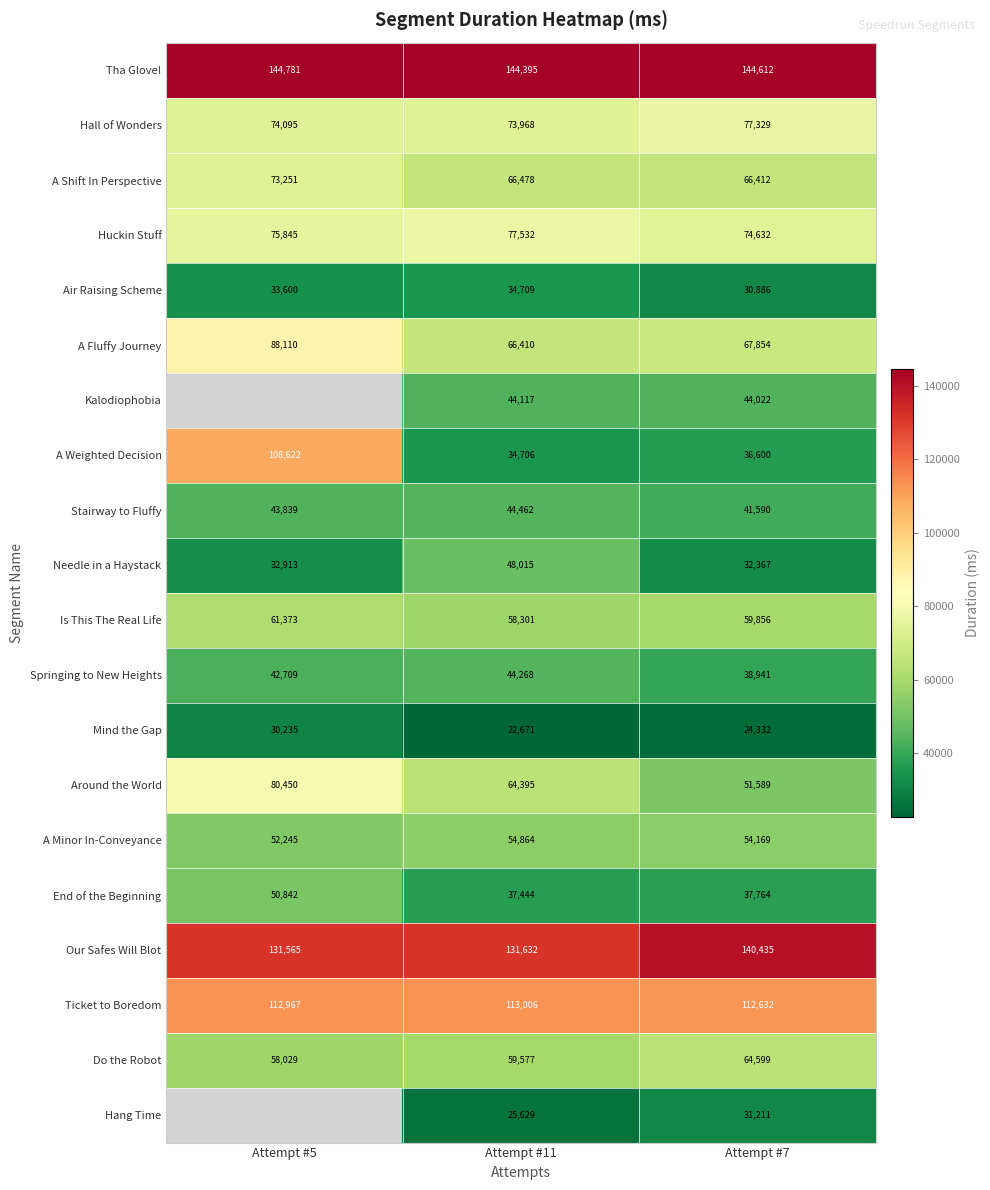

The A Minor In-Conveyance series shows 90254 at Attempt #11. True or false?

False